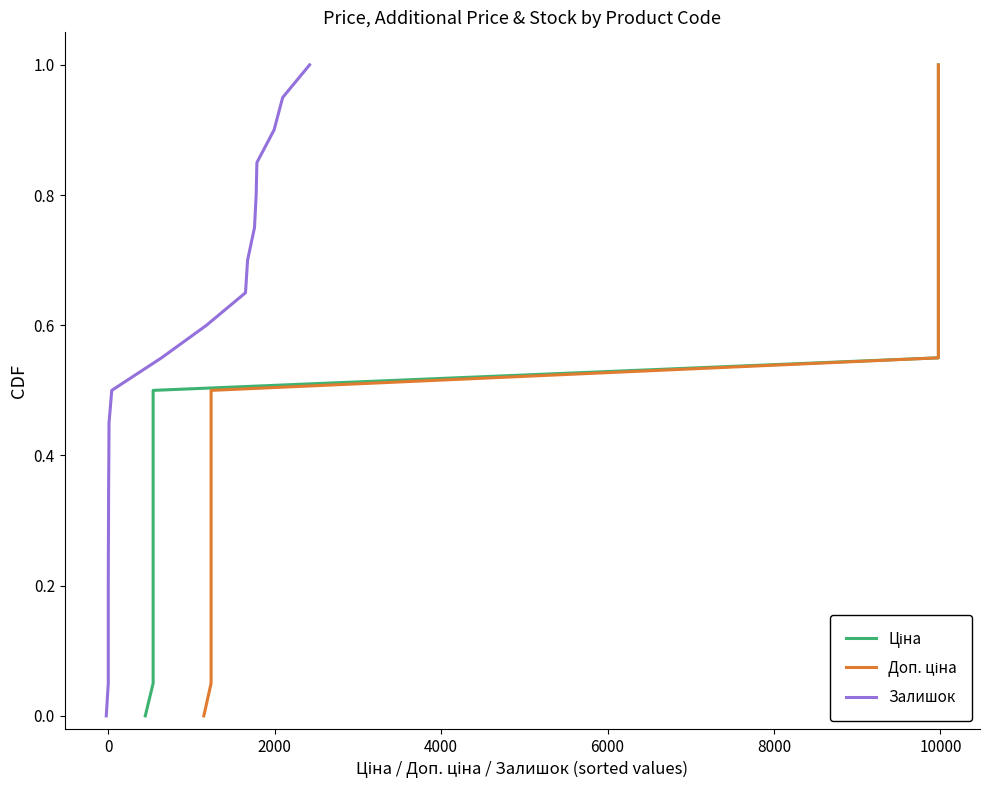

What are all the series names shown in the legend?

Ціна, Доп. ціна, Залишок